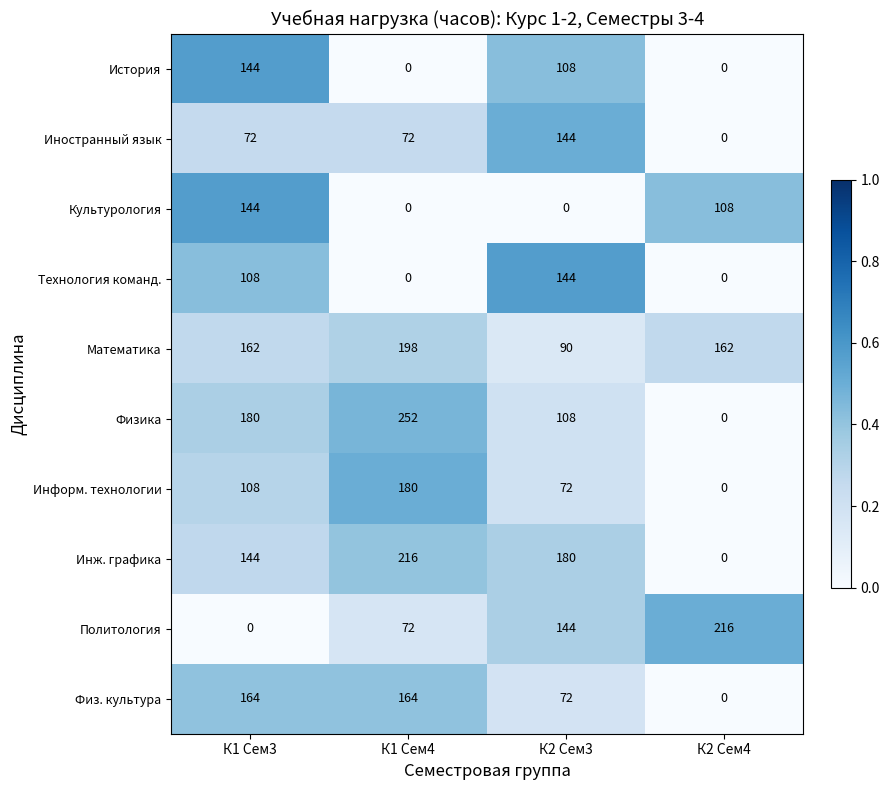

Count the number of categories in the chart.

4